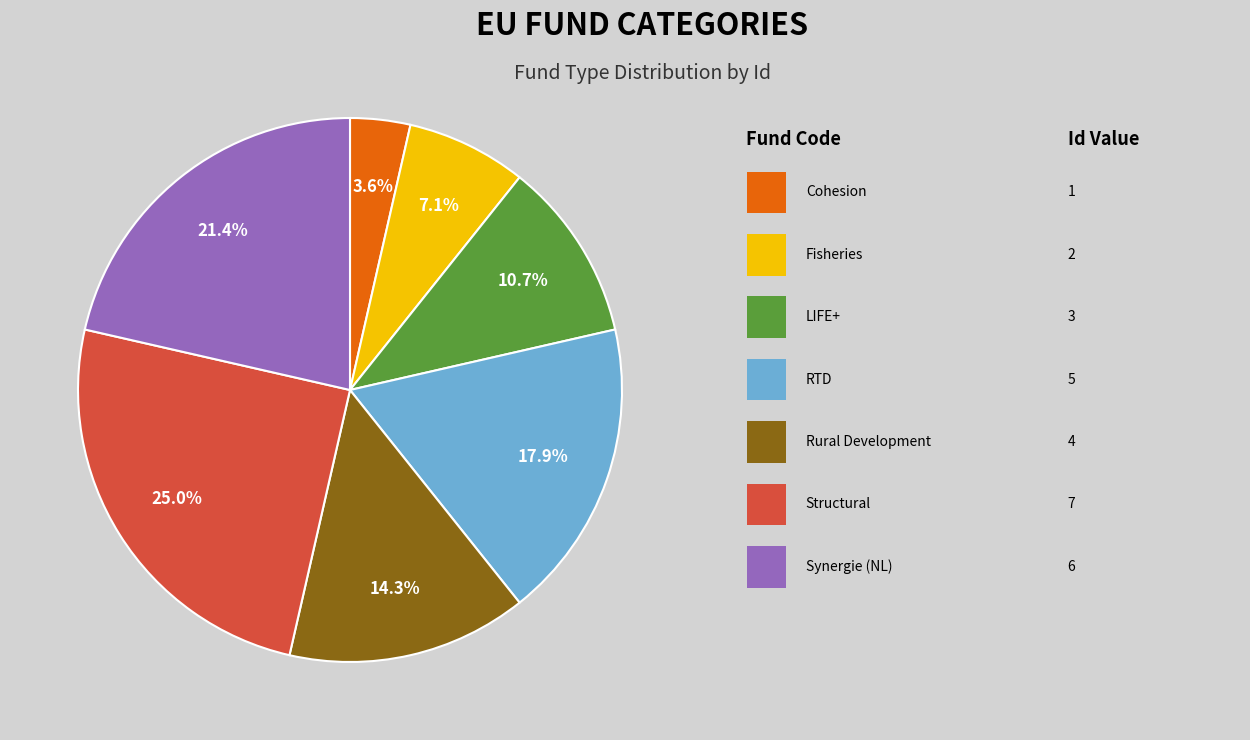

Does any single category account for the majority?

No